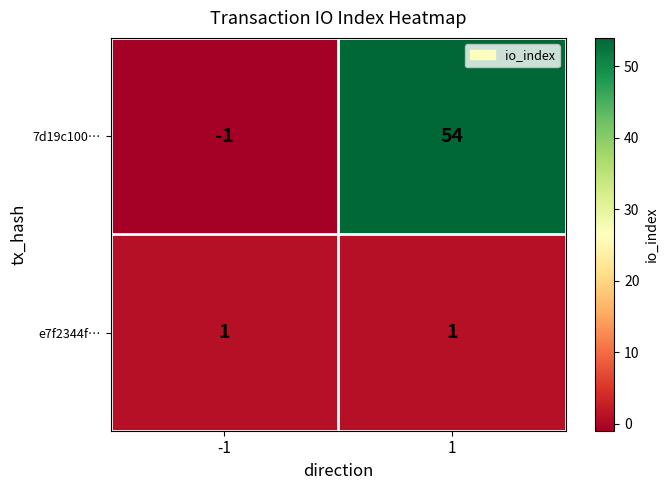

List the series in order of their peak value, highest first.

7d19c100…, e7f2344f…